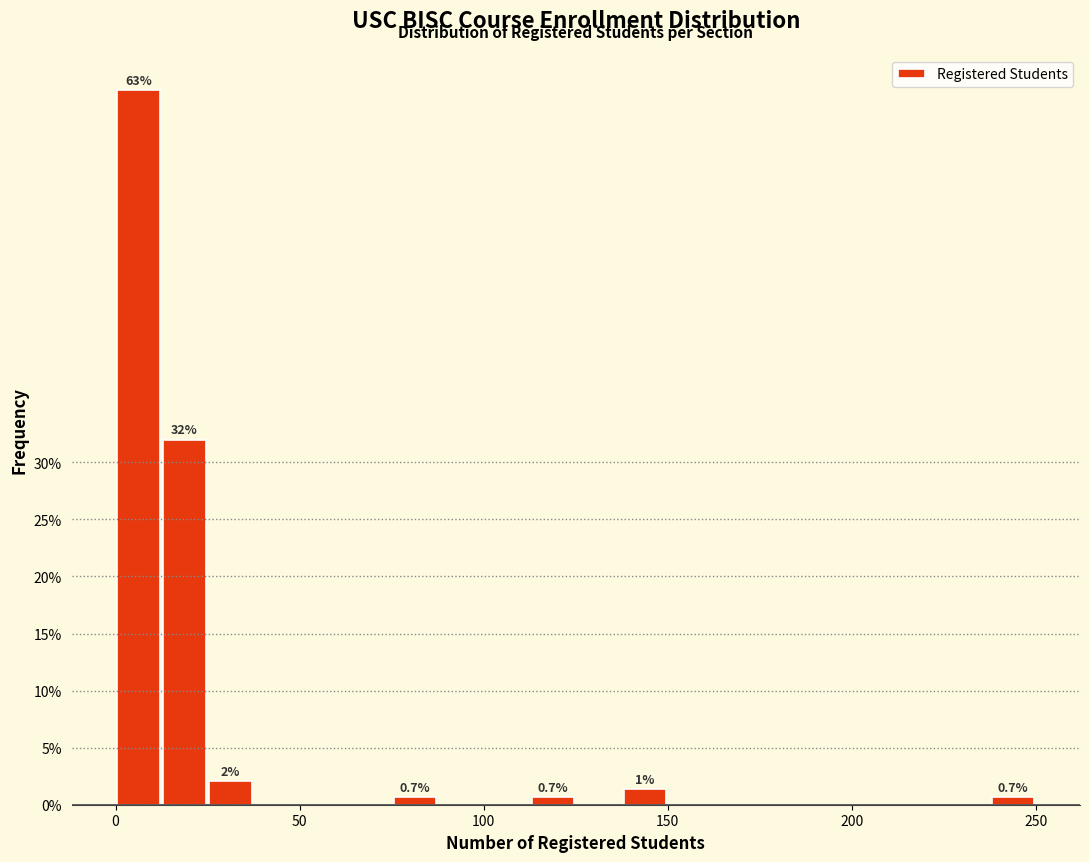

Around what value on the x-axis is the tallest bar? Give the approximate position of its centre, as read against the axis.

5